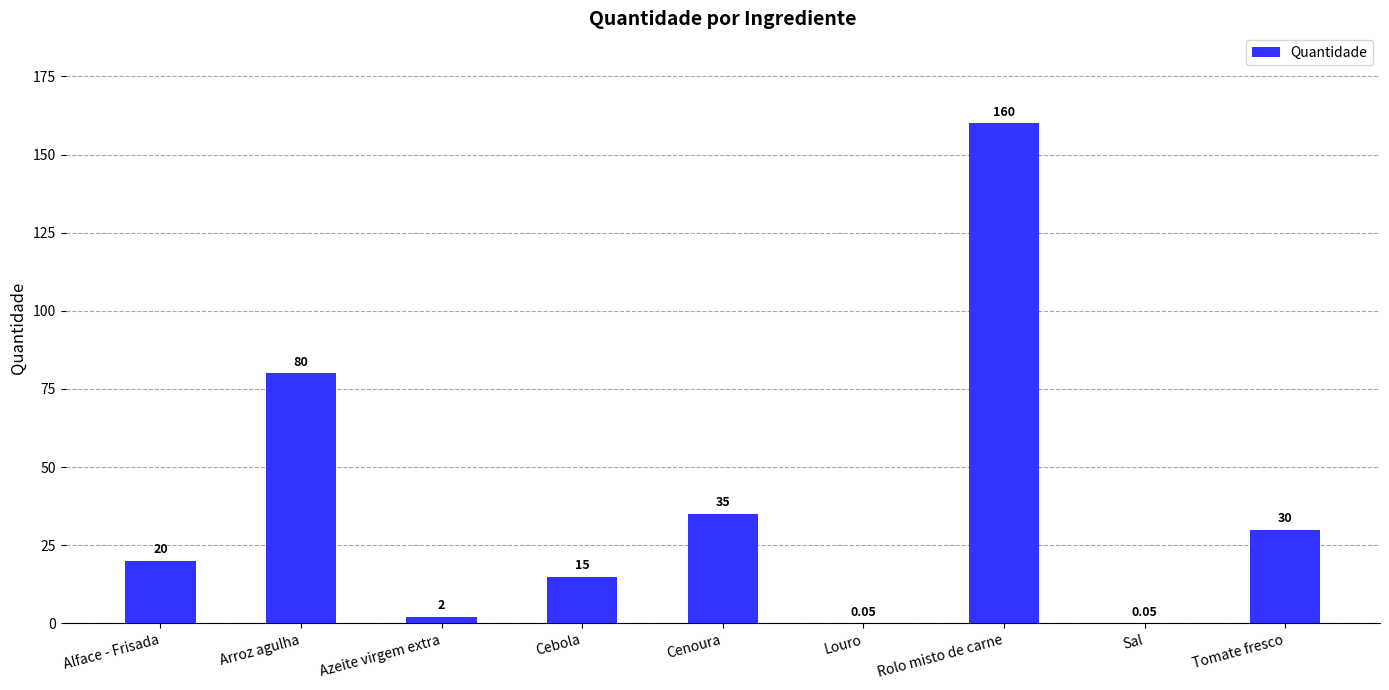

Which category has the highest value across all series?

Rolo misto de carne